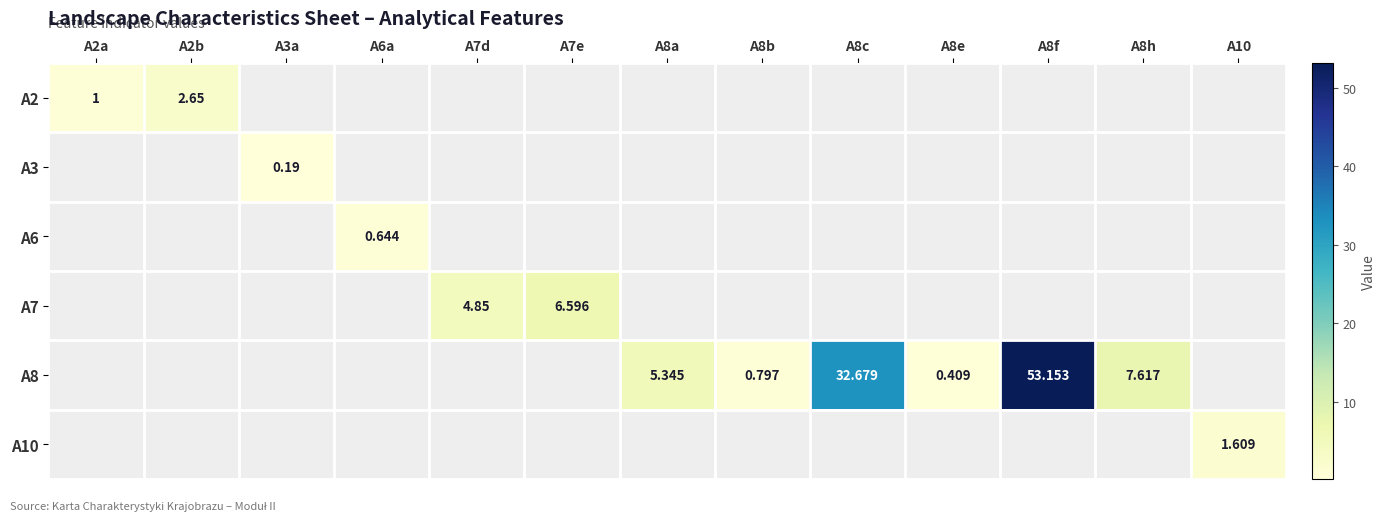

Which has a higher value, A8e or A8a?

A8a